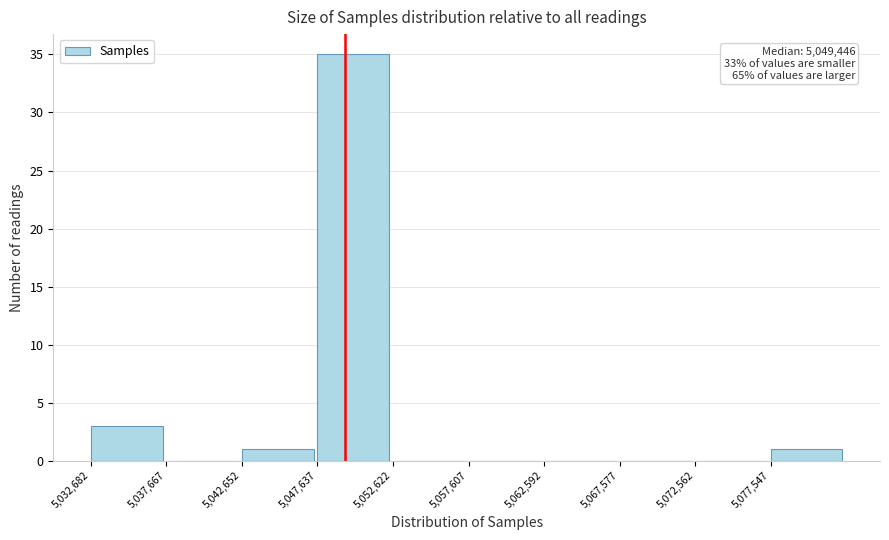

Which range on the x-axis has the tallest bar?

5047500 to 5052500